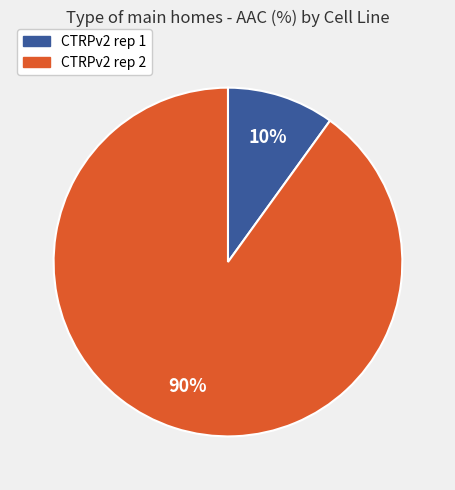

Which category accounts for the majority?

CTRPv2 rep 2